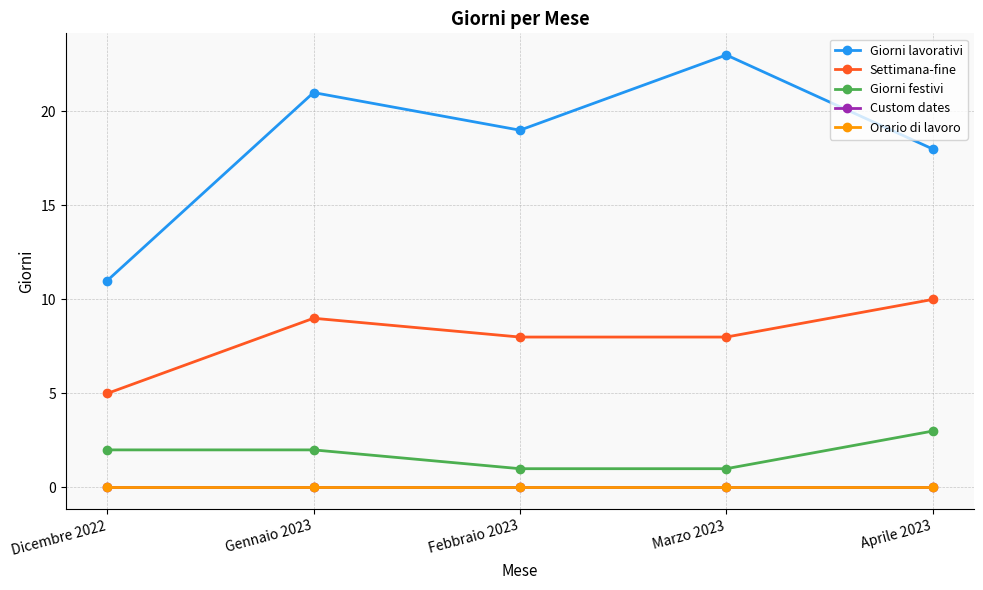

What is the sum of the Giorni festivi values at Marzo 2023 and Febbraio 2023?

2